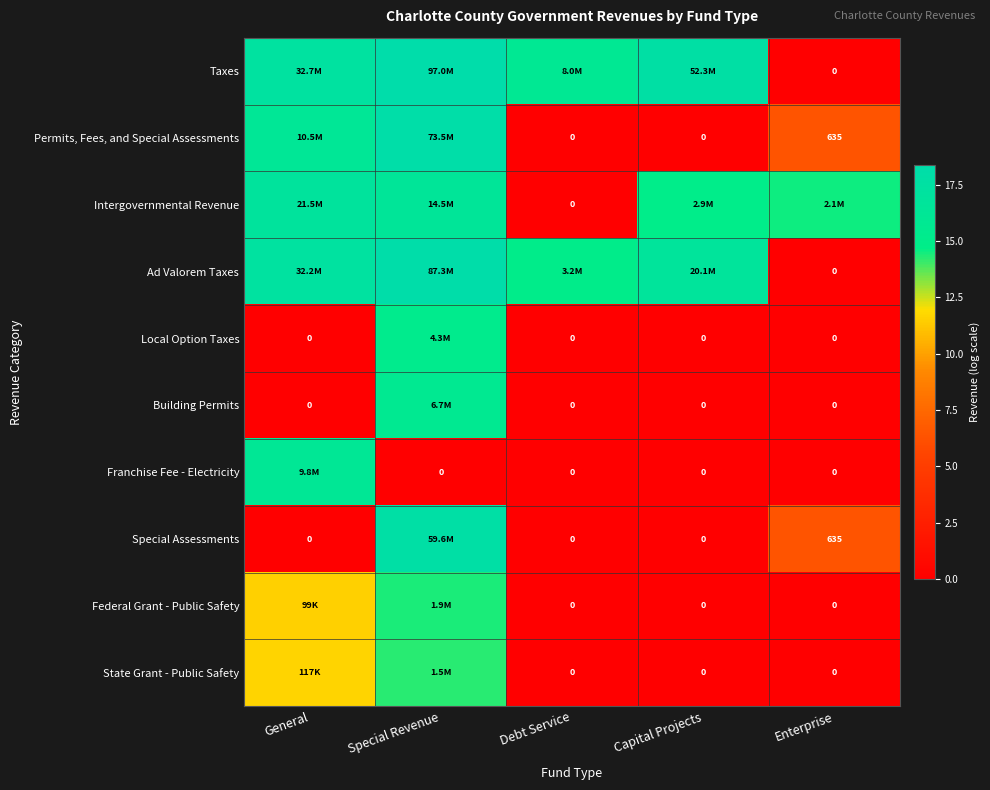

What is the total value across all series at Special Revenue?

148.8